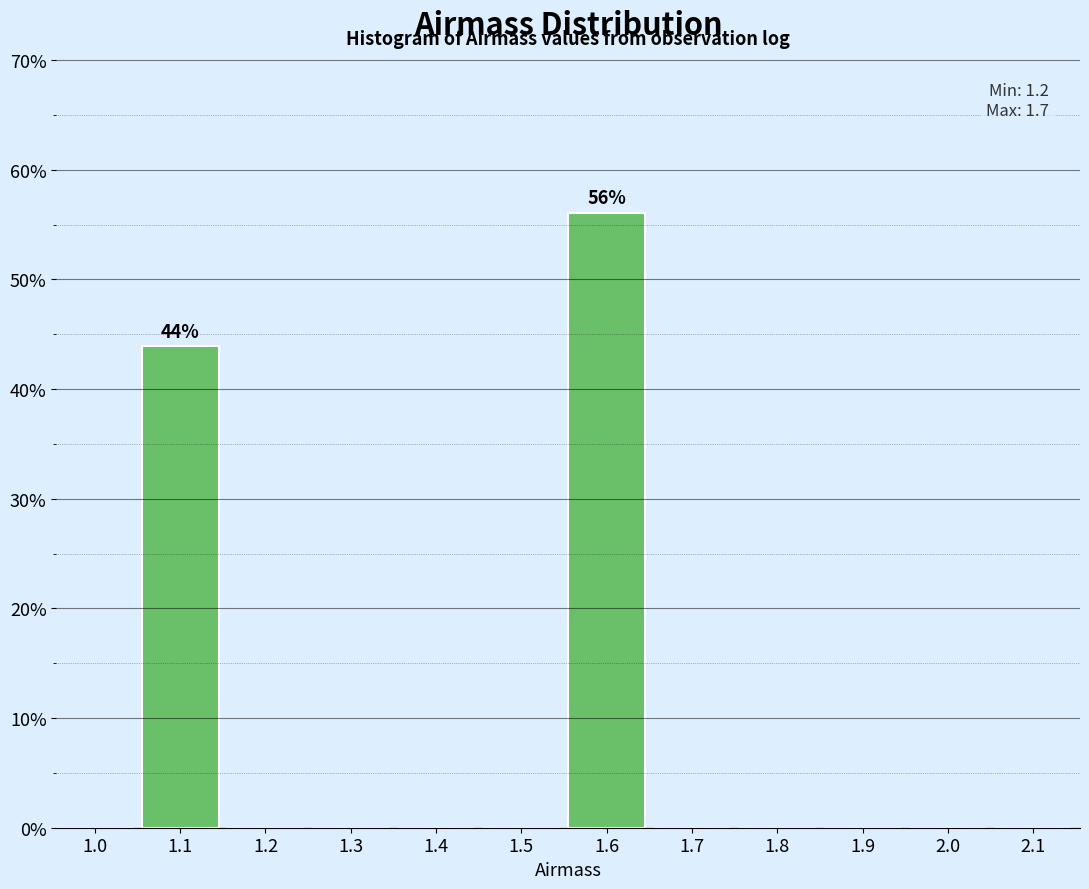

Reading left to right, list all the values displayed in this chart.

1.0=0.0	1.1=43.9	1.2=0.0	1.3=0.0	1.4=0.0	1.5=0.0	1.6=56.1	1.7=0.0	1.8=0.0	1.9=0.0	2.0=0.0	2.1=0.0